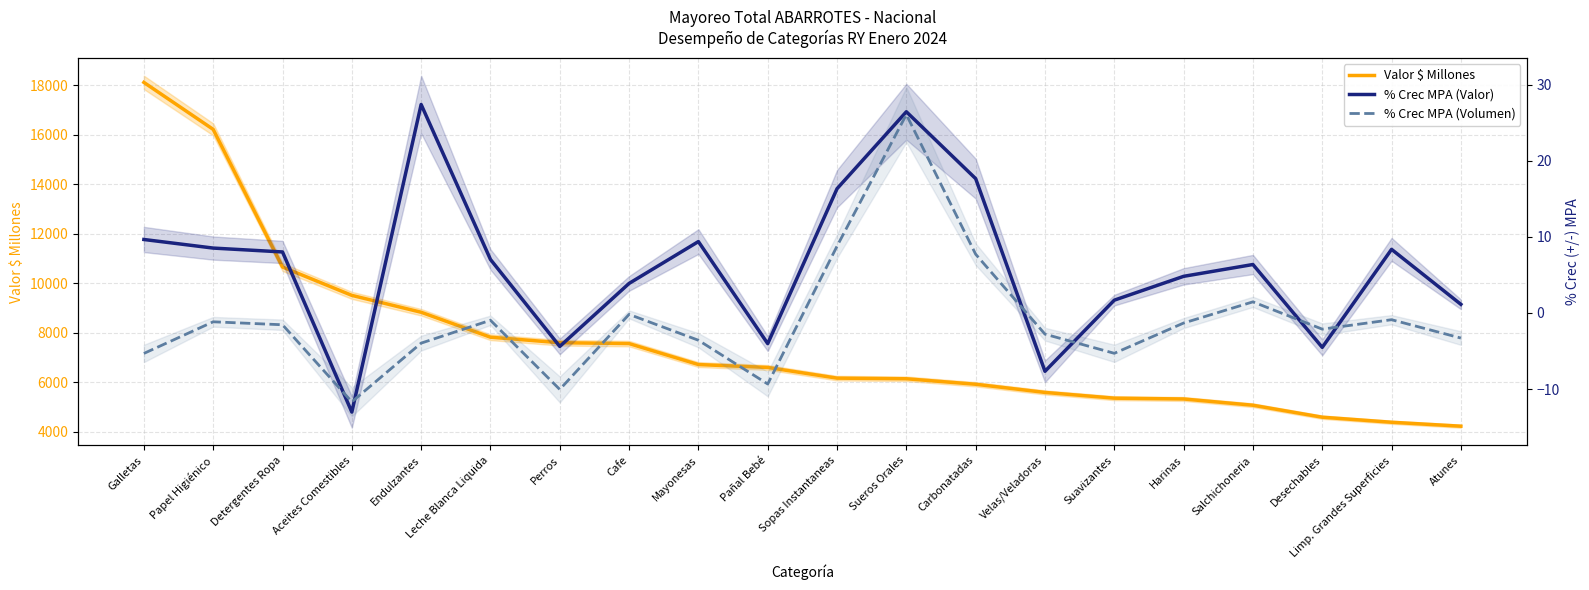

What is the difference between the % Crec MPA (Valor) values at Mayonesas and Cafe?

5.5